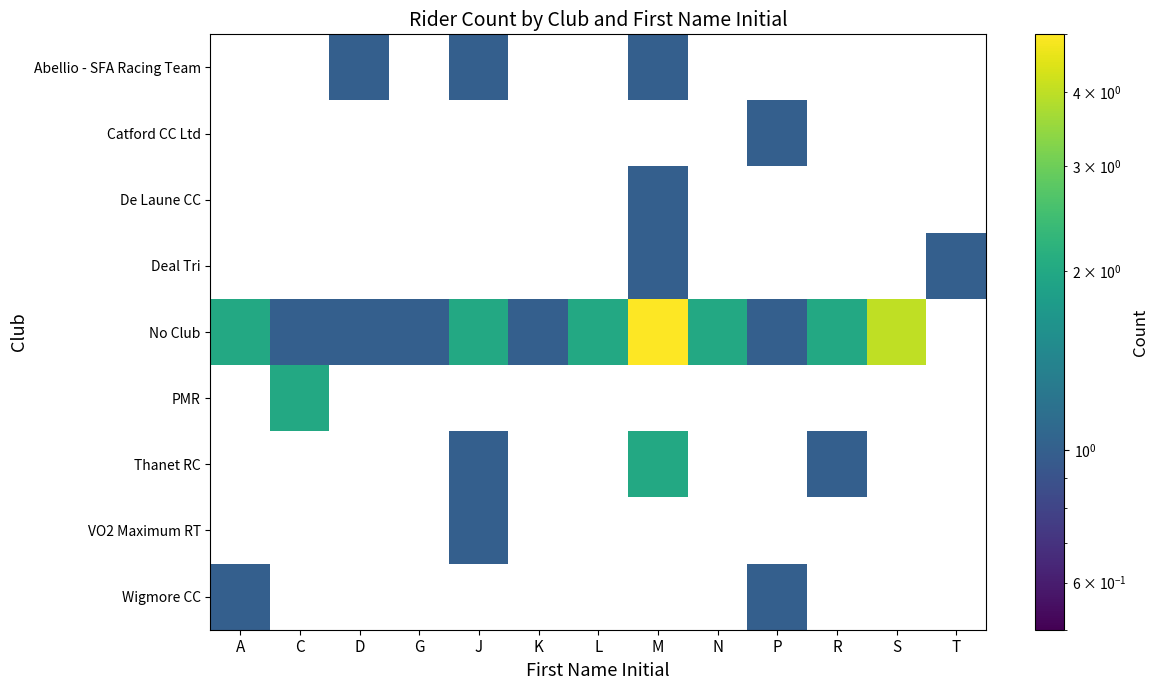

Count the number of categories in the chart.

13